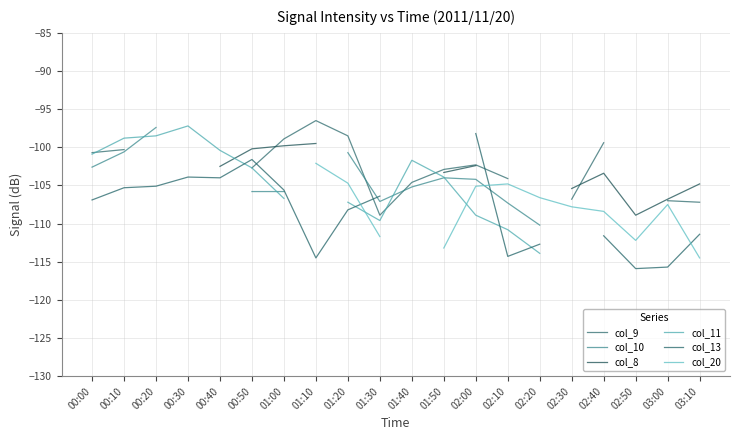

In col_11, how many points are lower than both neighbors (excluding endpoints)?

1